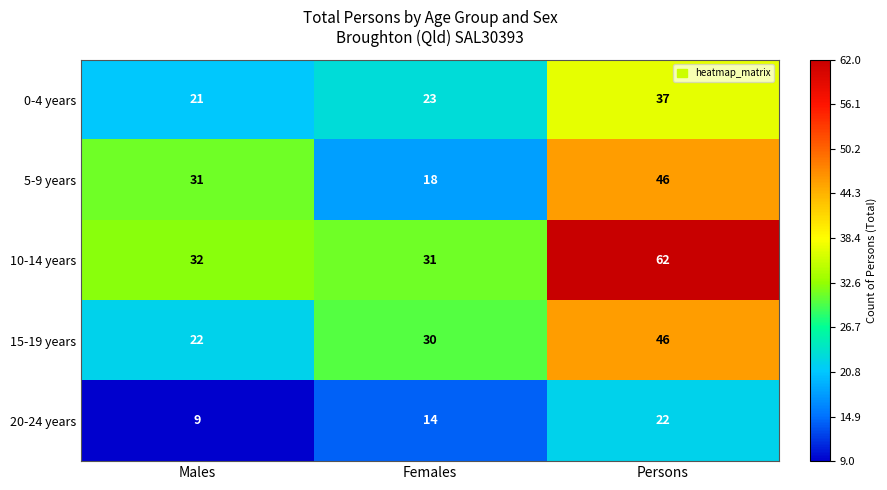

Where is 0-4 years nearest to the value 29?

Females